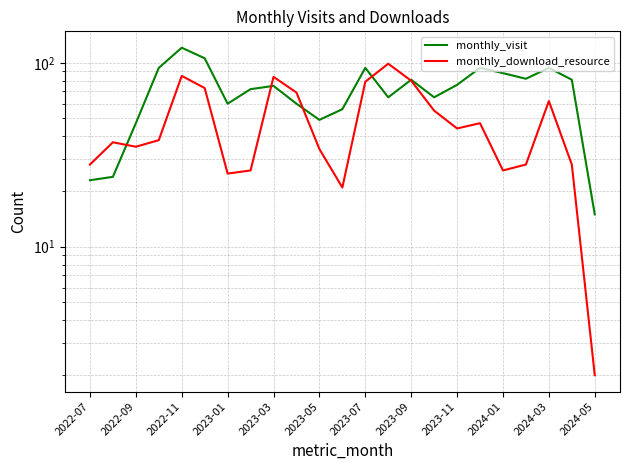

Reading left to right, what are all the values shown in this chart?

monthly_visit: 23	24	47	94	121	106	60	72	75	60	49	56	94	65	81	65	76	94	88	82	94	81	15
monthly_download_resource: 28	37	35	38	85	73	25	26	84	69	34	21	79	99	80	55	44	47	26	28	62	28	2